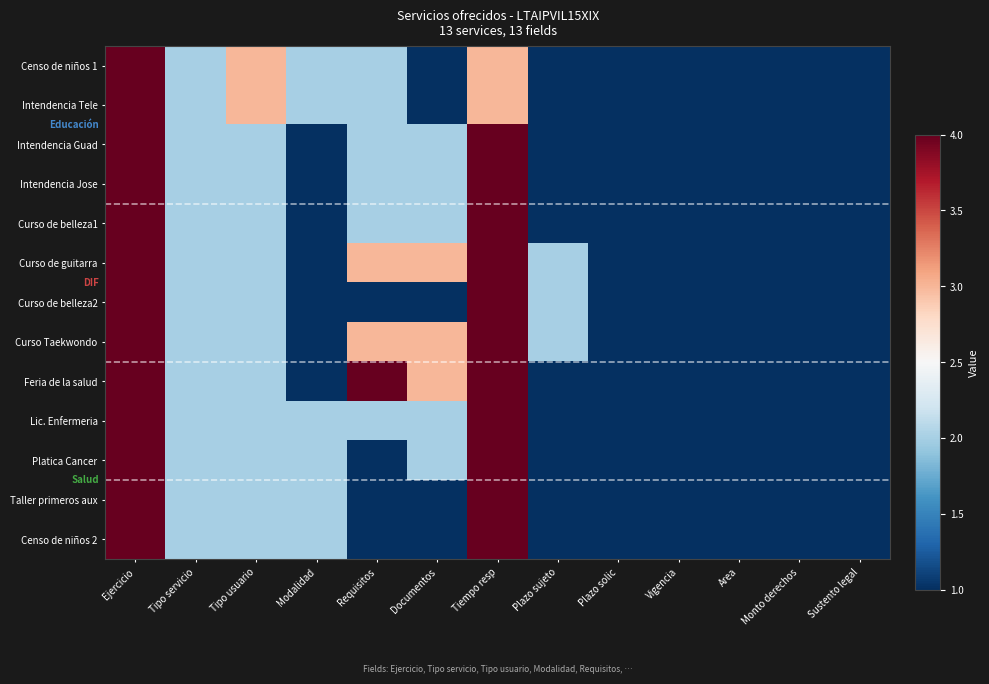

Reading left to right, what are all the values shown in this chart?

Censo de niños 1: Ejercicio=2022	Tipo servicio=2	Tipo usuario=3	Modalidad=2	Requisitos=2	Documentos=1	Tiempo resp=3	Plazo sujeto=1	Plazo solic=1	Vigencia=1	Area=1	Monto derechos=1	Sustento legal=1
Intendencia Tele: Ejercicio=2022	Tipo servicio=2	Tipo usuario=3	Modalidad=2	Requisitos=2	Documentos=1	Tiempo resp=3	Plazo sujeto=1	Plazo solic=1	Vigencia=1	Area=1	Monto derechos=1	Sustento legal=1
Intendencia Guad: Ejercicio=2022	Tipo servicio=2	Tipo usuario=2	Modalidad=1	Requisitos=2	Documentos=2	Tiempo resp=4	Plazo sujeto=1	Plazo solic=1	Vigencia=1	Area=1	Monto derechos=1	Sustento legal=1
Intendencia Jose: Ejercicio=2022	Tipo servicio=2	Tipo usuario=2	Modalidad=1	Requisitos=2	Documentos=2	Tiempo resp=4	Plazo sujeto=1	Plazo solic=1	Vigencia=1	Area=1	Monto derechos=1	Sustento legal=1
Curso de belleza1: Ejercicio=2022	Tipo servicio=2	Tipo usuario=2	Modalidad=1	Requisitos=2	Documentos=2	Tiempo resp=4	Plazo sujeto=1	Plazo solic=1	Vigencia=1	Area=1	Monto derechos=1	Sustento legal=1
Curso de guitarra: Ejercicio=2022	Tipo servicio=2	Tipo usuario=2	Modalidad=1	Requisitos=3	Documentos=3	Tiempo resp=4	Plazo sujeto=2	Plazo solic=1	Vigencia=1	Area=1	Monto derechos=1	Sustento legal=1
Curso de belleza2: Ejercicio=2022	Tipo servicio=2	Tipo usuario=2	Modalidad=1	Requisitos=1	Documentos=1	Tiempo resp=4	Plazo sujeto=2	Plazo solic=1	Vigencia=1	Area=1	Monto derechos=1	Sustento legal=1
Curso Taekwondo: Ejercicio=2022	Tipo servicio=2	Tipo usuario=2	Modalidad=1	Requisitos=3	Documentos=3	Tiempo resp=4	Plazo sujeto=2	Plazo solic=1	Vigencia=1	Area=1	Monto derechos=1	Sustento legal=1
Feria de la salud: Ejercicio=2022	Tipo servicio=2	Tipo usuario=2	Modalidad=1	Requisitos=4	Documentos=3	Tiempo resp=4	Plazo sujeto=1	Plazo solic=1	Vigencia=1	Area=1	Monto derechos=1	Sustento legal=1
Lic. Enfermeria: Ejercicio=2022	Tipo servicio=2	Tipo usuario=2	Modalidad=2	Requisitos=2	Documentos=2	Tiempo resp=4	Plazo sujeto=1	Plazo solic=1	Vigencia=1	Area=1	Monto derechos=1	Sustento legal=1
Platica Cancer: Ejercicio=2022	Tipo servicio=2	Tipo usuario=2	Modalidad=2	Requisitos=1	Documentos=2	Tiempo resp=4	Plazo sujeto=1	Plazo solic=1	Vigencia=1	Area=1	Monto derechos=1	Sustento legal=1
Taller primeros aux: Ejercicio=2022	Tipo servicio=2	Tipo usuario=2	Modalidad=2	Requisitos=1	Documentos=1	Tiempo resp=4	Plazo sujeto=1	Plazo solic=1	Vigencia=1	Area=1	Monto derechos=1	Sustento legal=1
Censo de niños 2: Ejercicio=2022	Tipo servicio=2	Tipo usuario=2	Modalidad=2	Requisitos=1	Documentos=1	Tiempo resp=4	Plazo sujeto=1	Plazo solic=1	Vigencia=1	Area=1	Monto derechos=1	Sustento legal=1